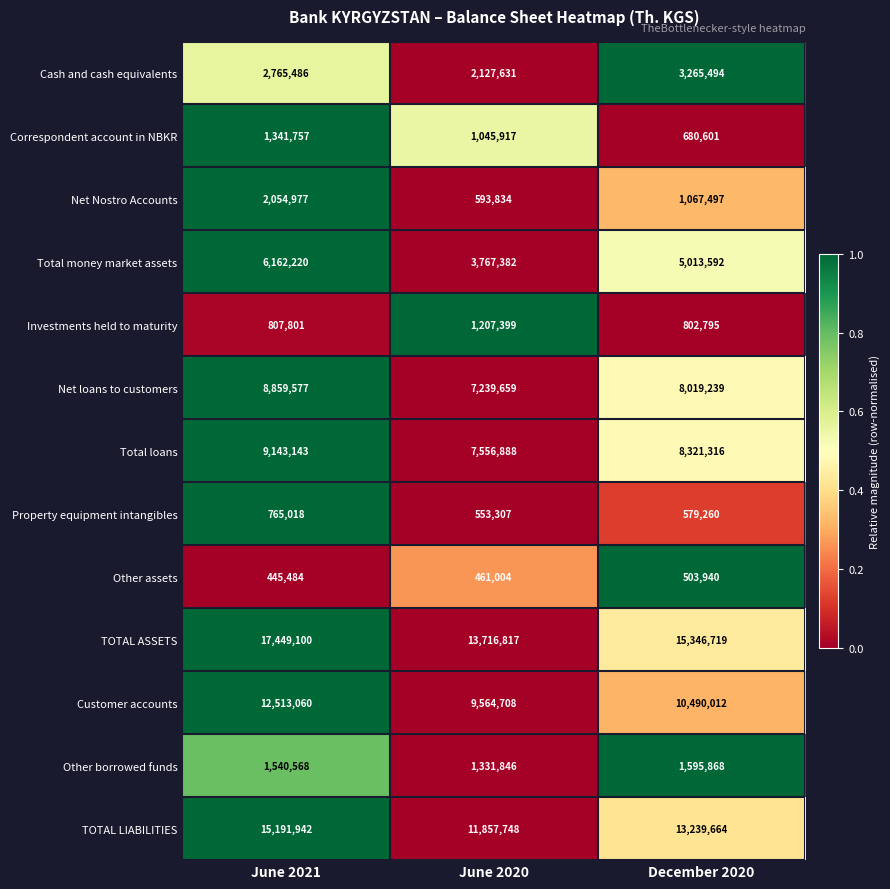

At June 2020, list the series in order from smallest to largest.

Other assets, Property equipment intangibles, Net Nostro Accounts, Correspondent account in NBKR, Investments held to maturity, Other borrowed funds, Cash and cash equivalents, Total money market assets, Net loans to customers, Total loans, Customer accounts, TOTAL LIABILITIES, TOTAL ASSETS